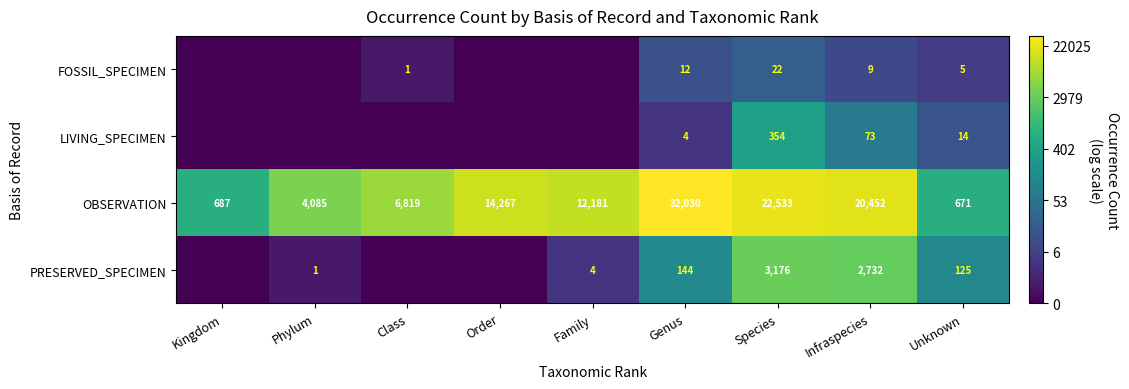

What is the total value across all series at Genus?

32190